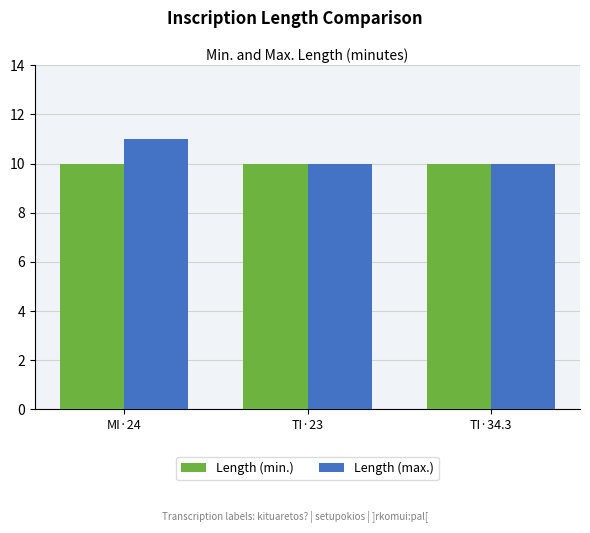

How many groups of bars are there?

3